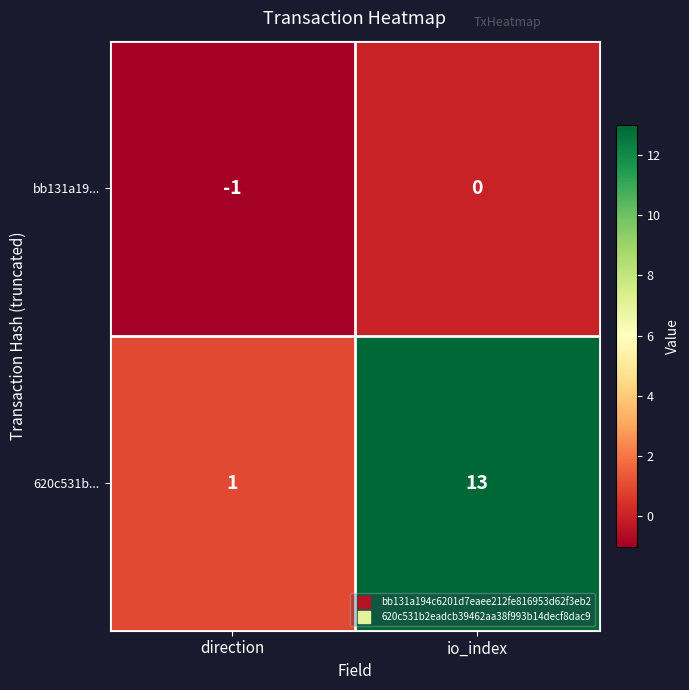

What is the maximum value shown in the chart?

13